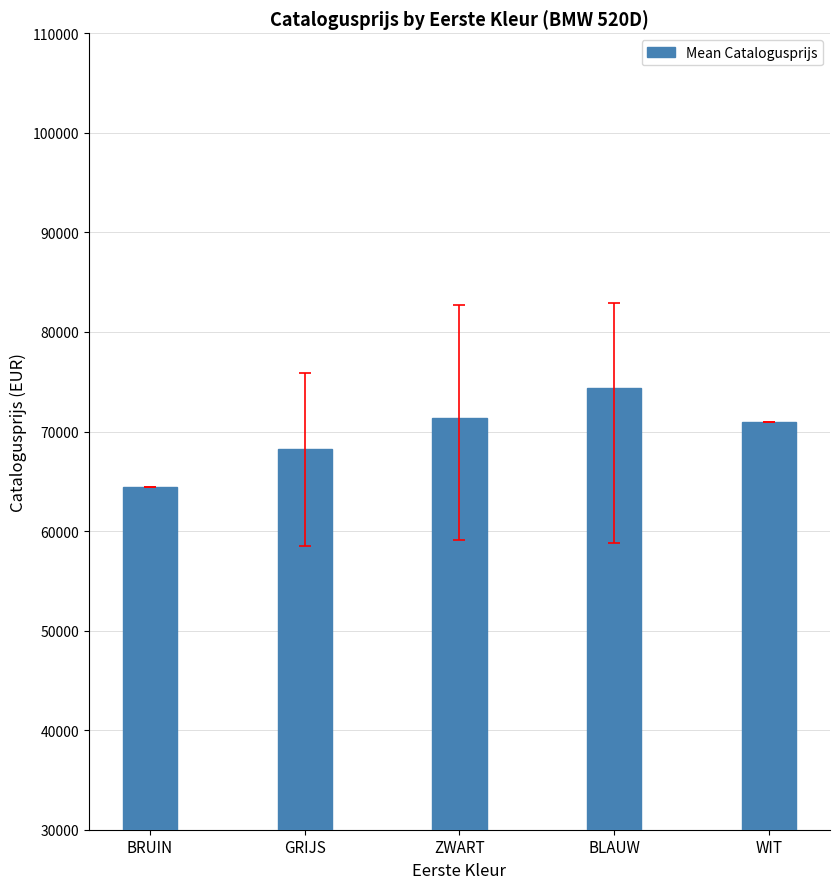

Read the value at GRIJS.

68290.5